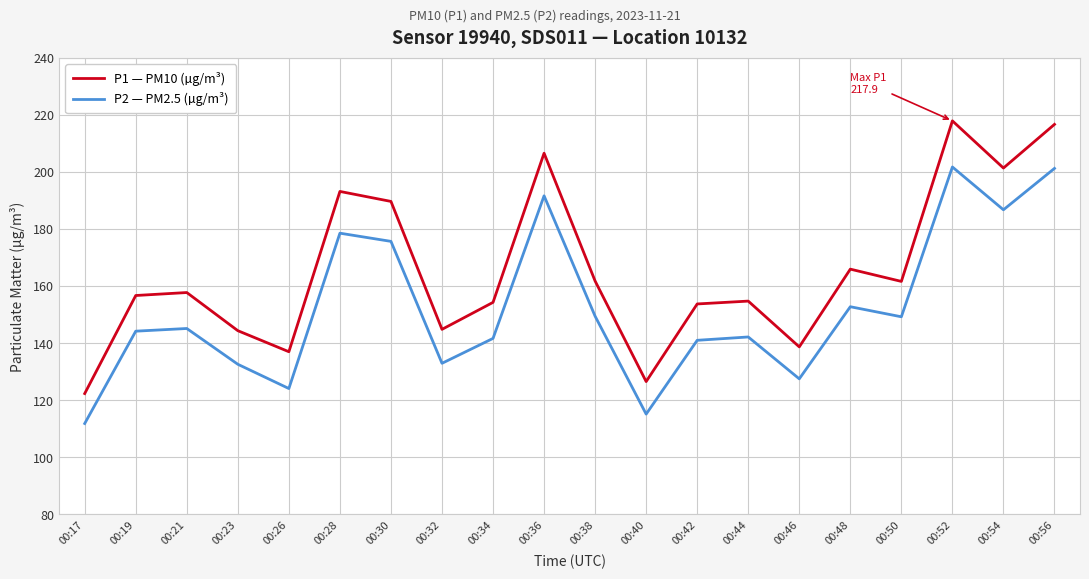

True or false: P1 — PM10 (µg/m³) has more than 2 interior local peaks.

True